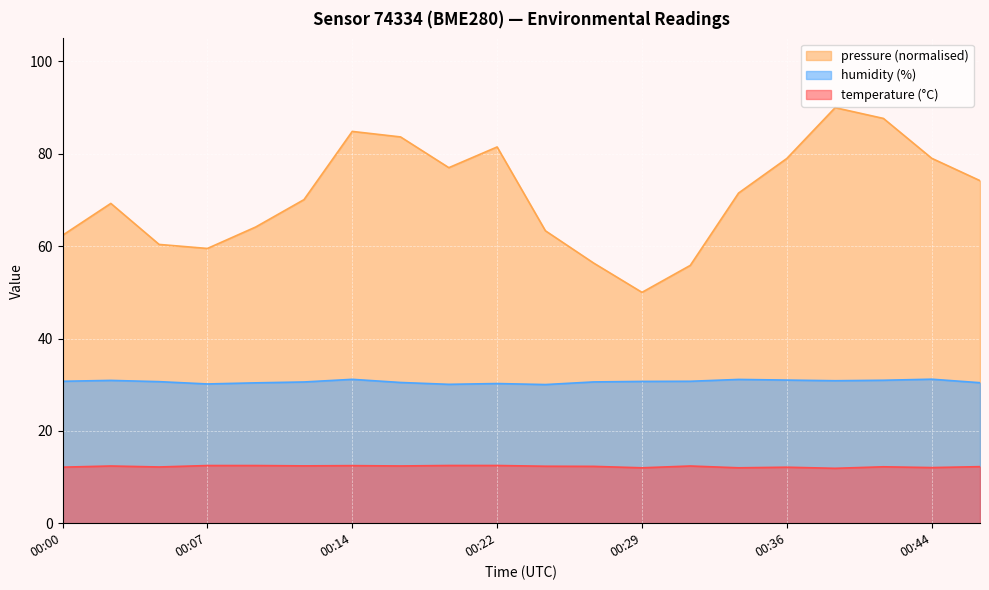

Which series has the largest total across all categories?

pressure (normalised)